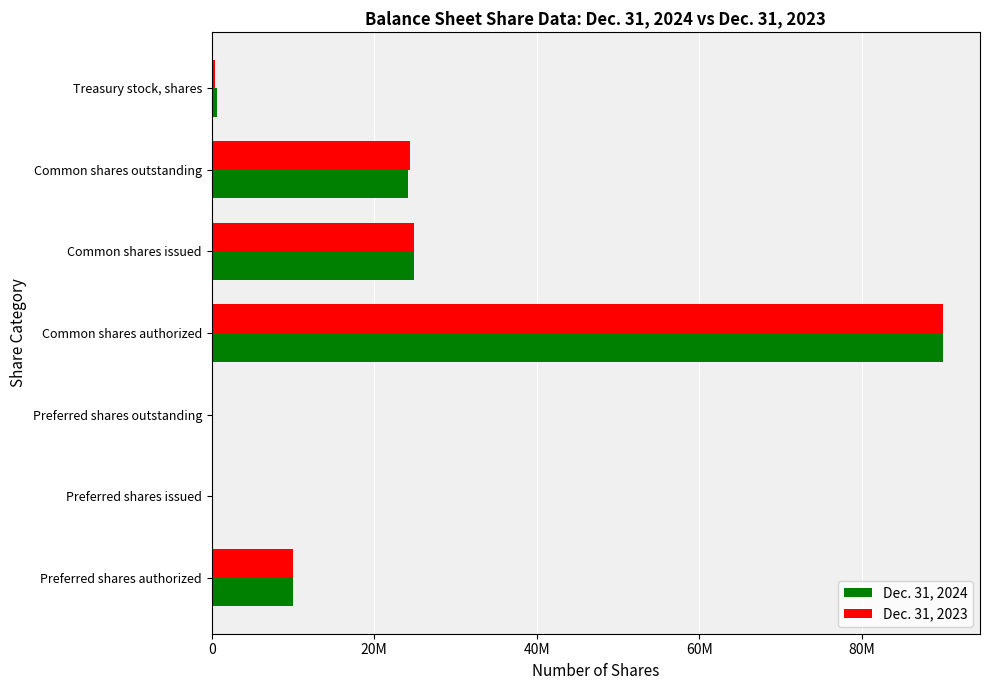

What are all the series names shown in the legend?

Dec. 31, 2024, Dec. 31, 2023